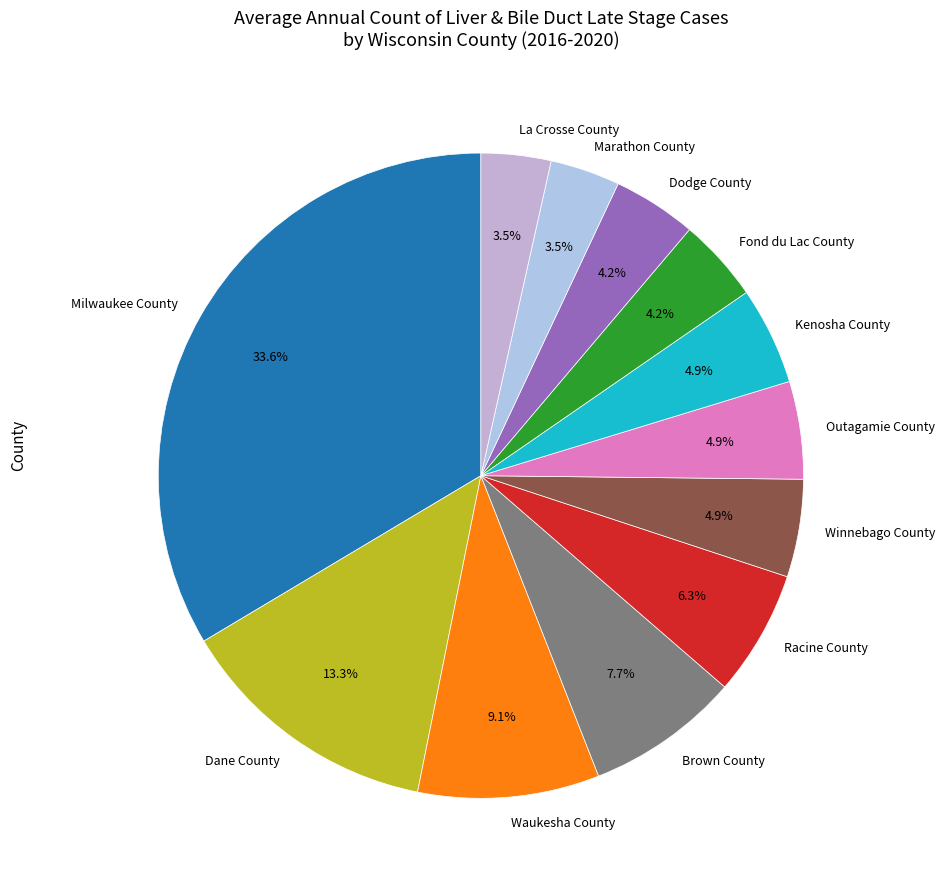

How many slices are in this pie chart?

12